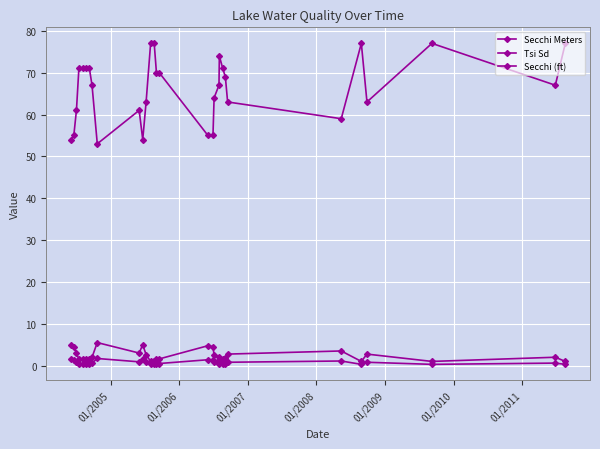

Reading left to right, list all the values displayed in this chart.

Secchi Meters: 1.5	1.4	0.9	0.5	0.5	0.5	0.5	0.6	1.7	0.9	1.5	0.8	0.3	0.3	0.5	0.5	1.4	1.4	0.8	0.6	0.4	0.5	0.5	0.8	1.1	0.3	0.8	0.3	0.6	0.3
Tsi Sd: 54.0	55.0	61.0	71.0	71.0	71.0	71.0	67.0	53.0	61.0	54.0	63.0	77.0	77.0	70.0	70.0	55.0	55.0	64.0	67.0	74.0	71.0	69.0	63.0	59.0	77.0	63.0	77.0	67.0	77.0
Secchi (ft): 5.0	4.5	3.0	1.5	1.5	1.5	1.5	2.0	5.5	3.0	5.0	2.6	1.0	1.0	1.6	1.6	4.8	4.5	2.5	2.0	1.2	1.5	1.8	2.8	3.5	1.0	2.8	1.0	2.0	1.0